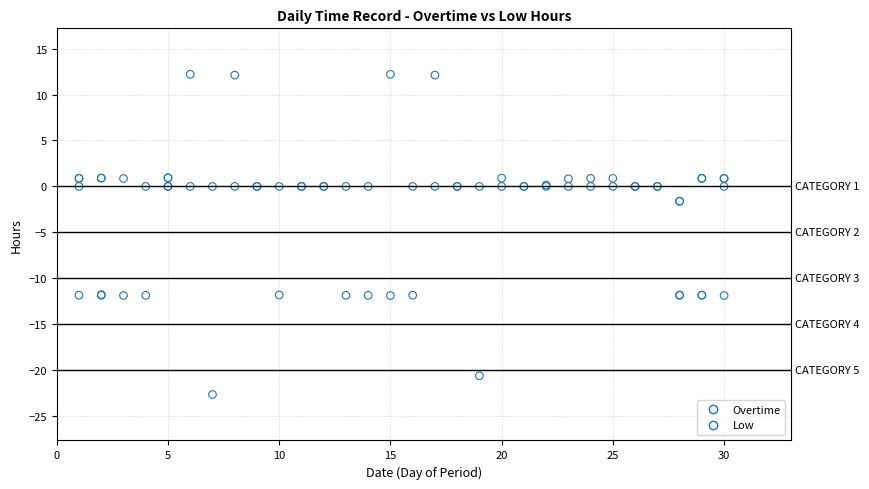

What are all the series names shown in the legend?

Overtime, Low